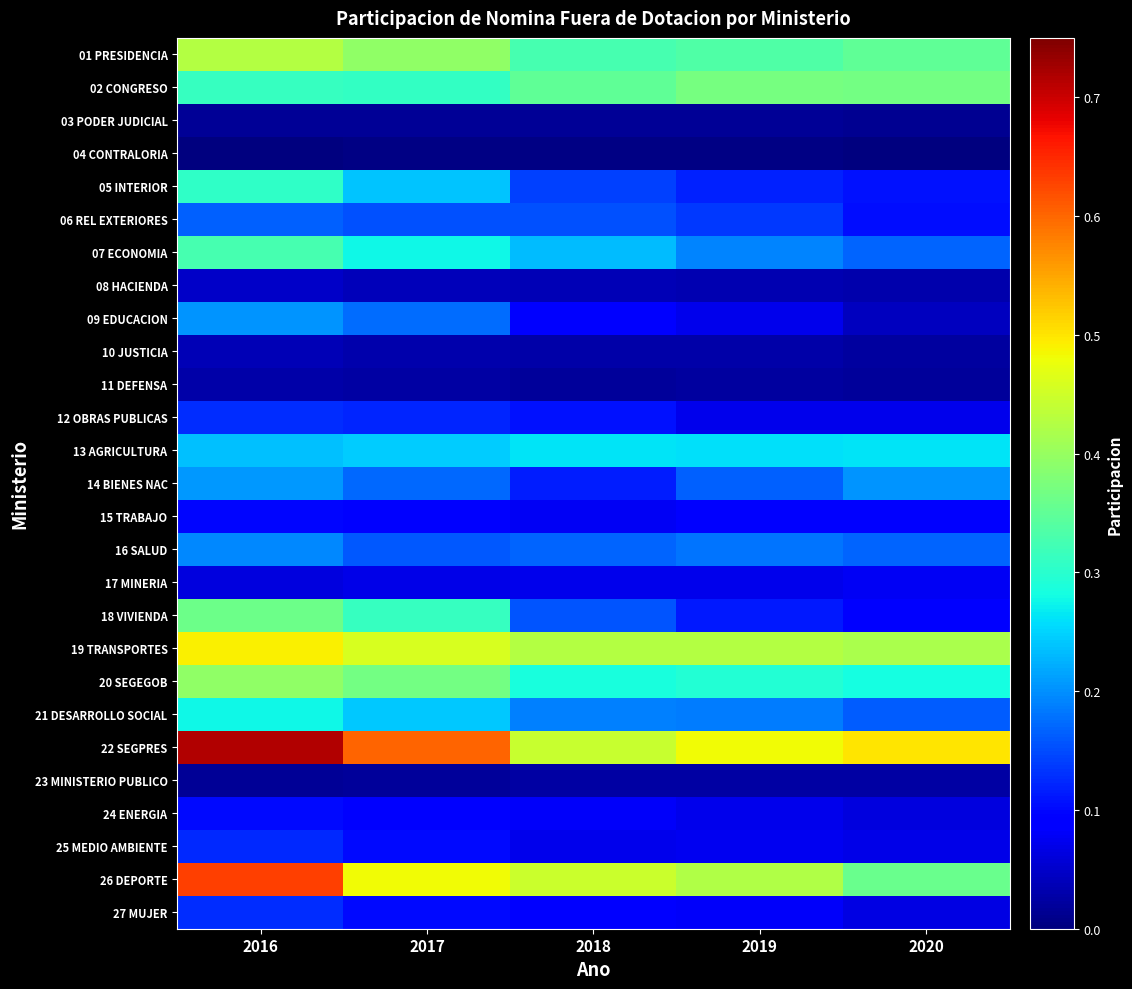

What is the total value across all series at 2018?

4.4